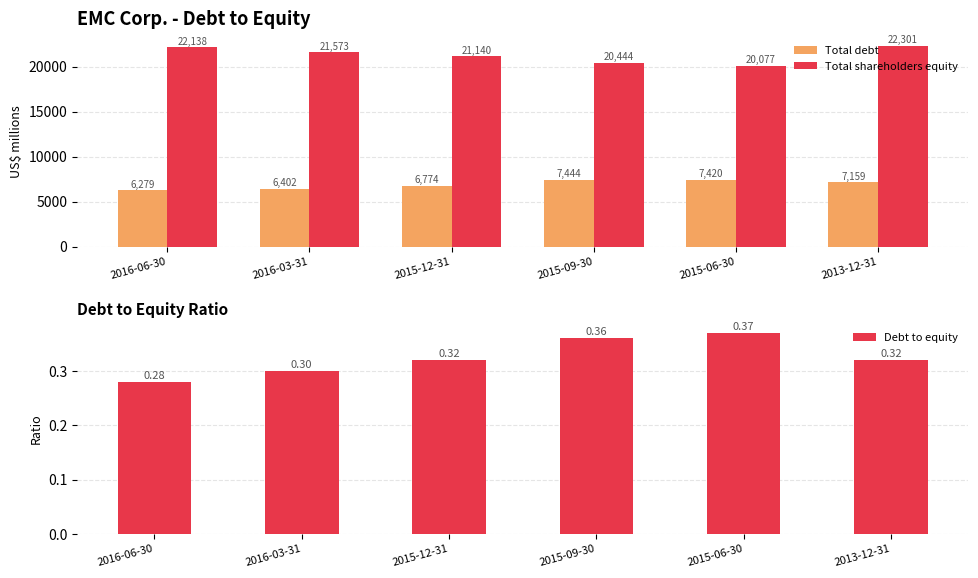

Rank the series by their average value, from highest to lowest.

Total shareholders equity, Total debt, Debt to equity